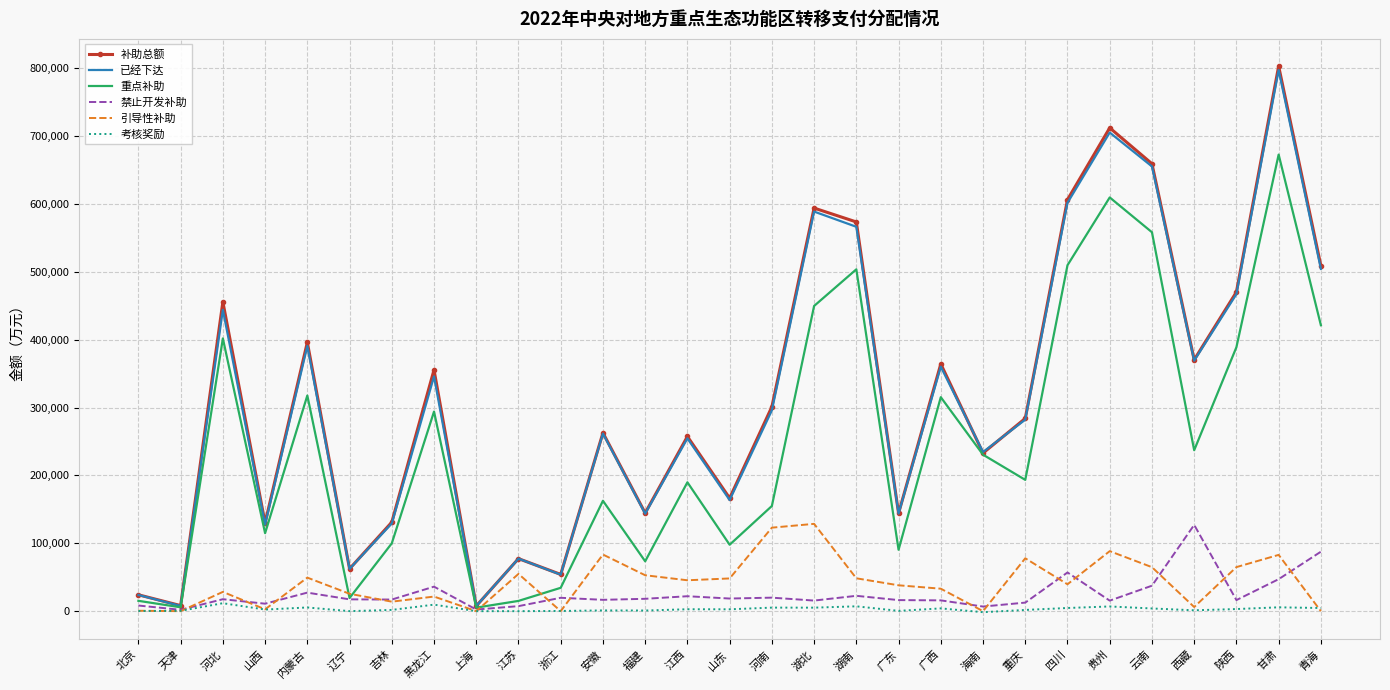

Is it true that 引导性补助 equals 114719 at 甘肃?

False